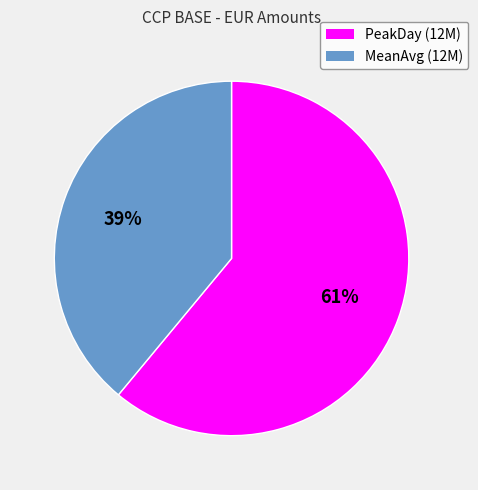

To the nearest percent, what is the difference between the largest and smallest slice percentages?

22%